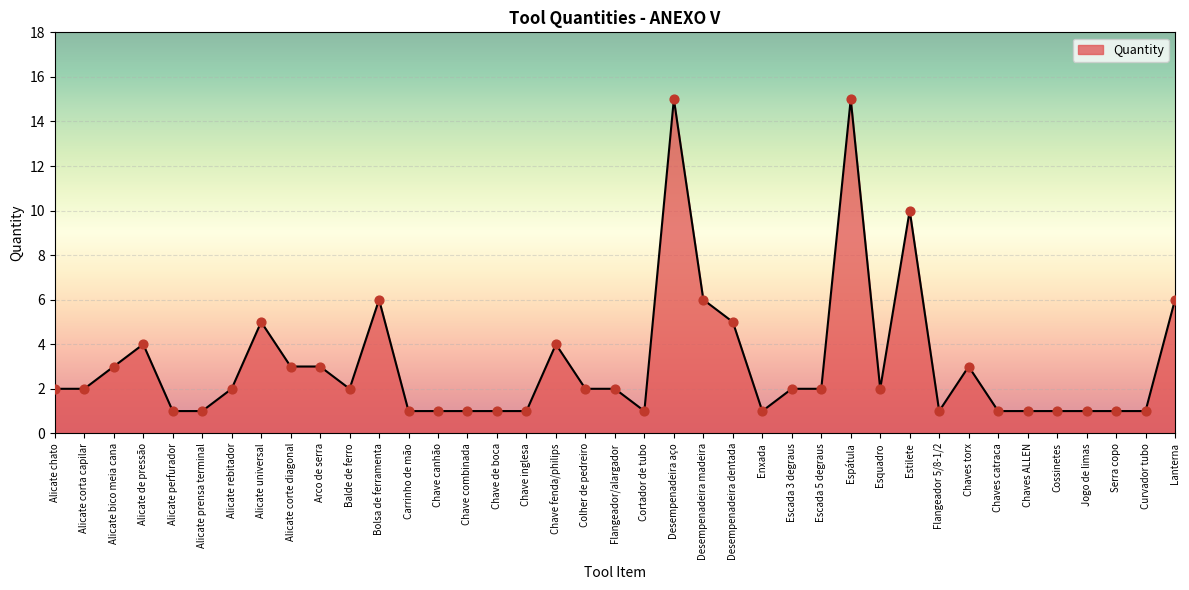

Which has a higher value, Chave inglesa or Alicate rebitador?

Alicate rebitador